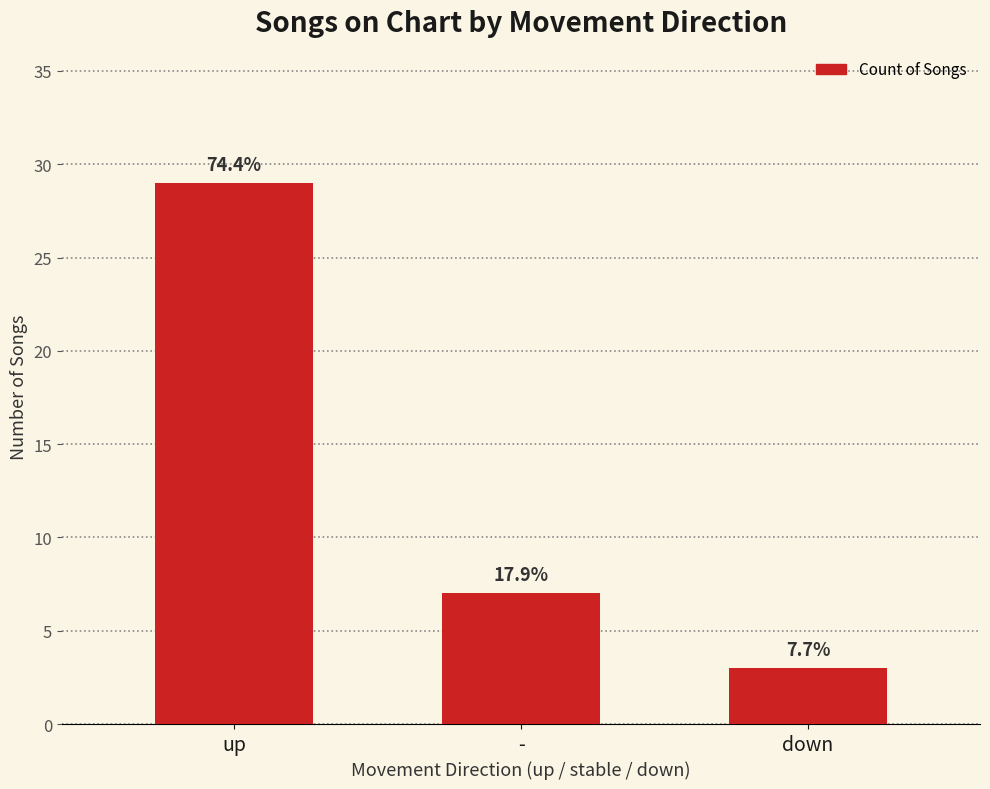

How many bars are there in total?

3